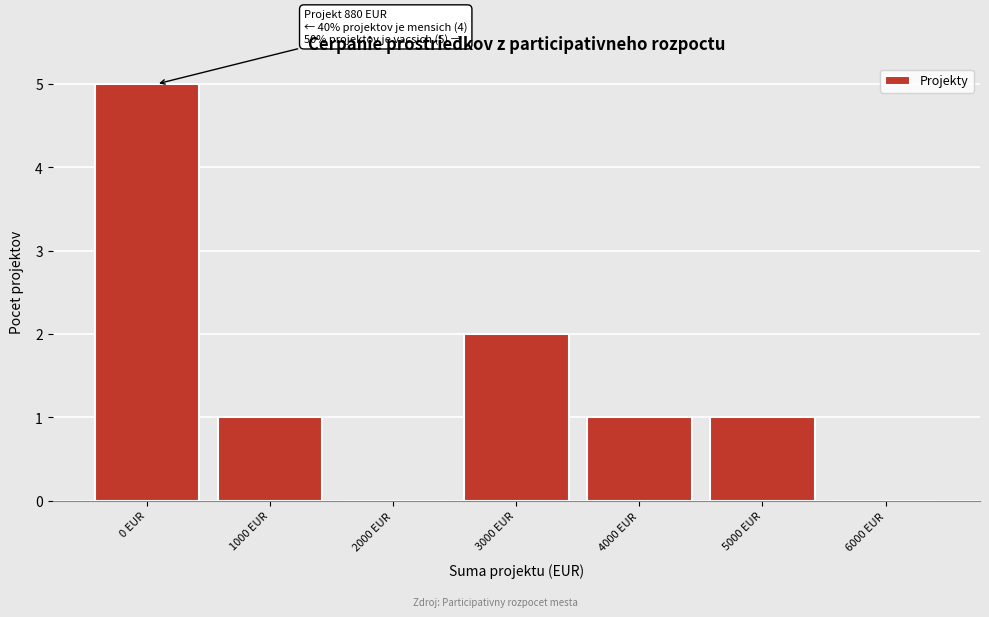

Reading right to left, what are all the values shown in this chart?

6000 EUR=0	5000 EUR=1	4000 EUR=1	3000 EUR=2	2000 EUR=0	1000 EUR=1	0 EUR=5